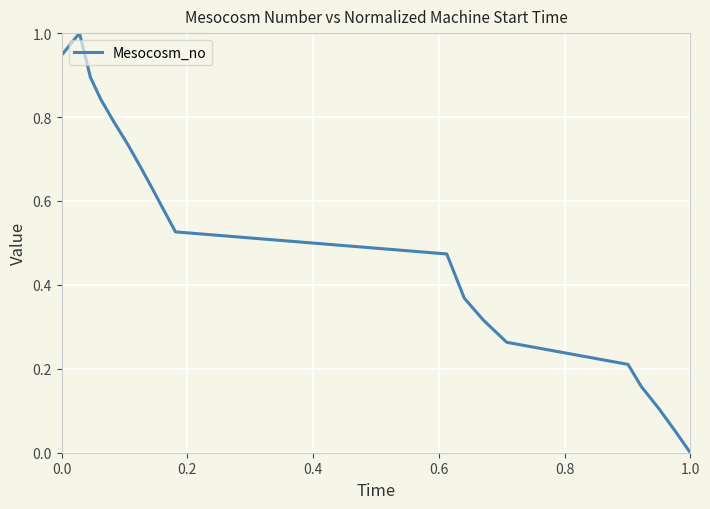

Which label corresponds to the smallest value in the chart?

1.0